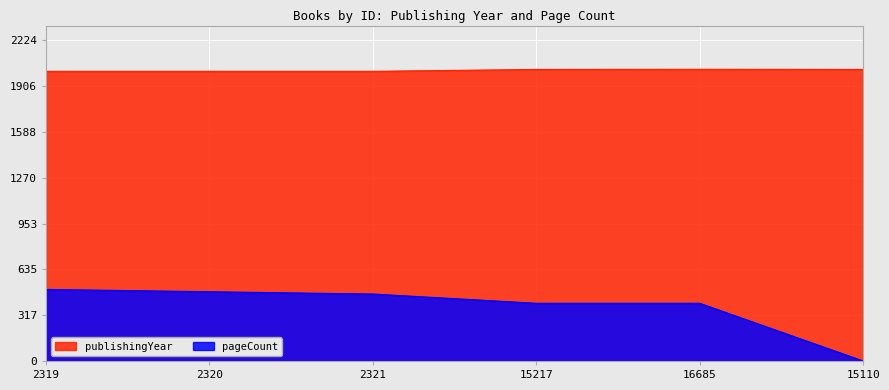

True or false: pageCount has a value of 523 at 16685.

False